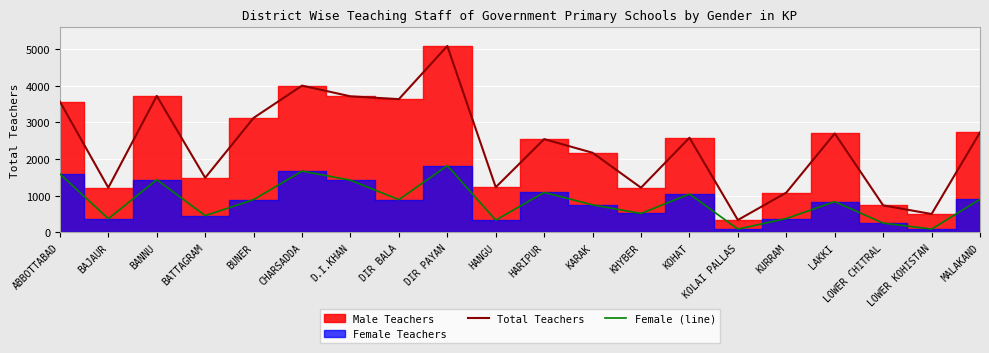

What is the minimum value for Total Teachers?

339